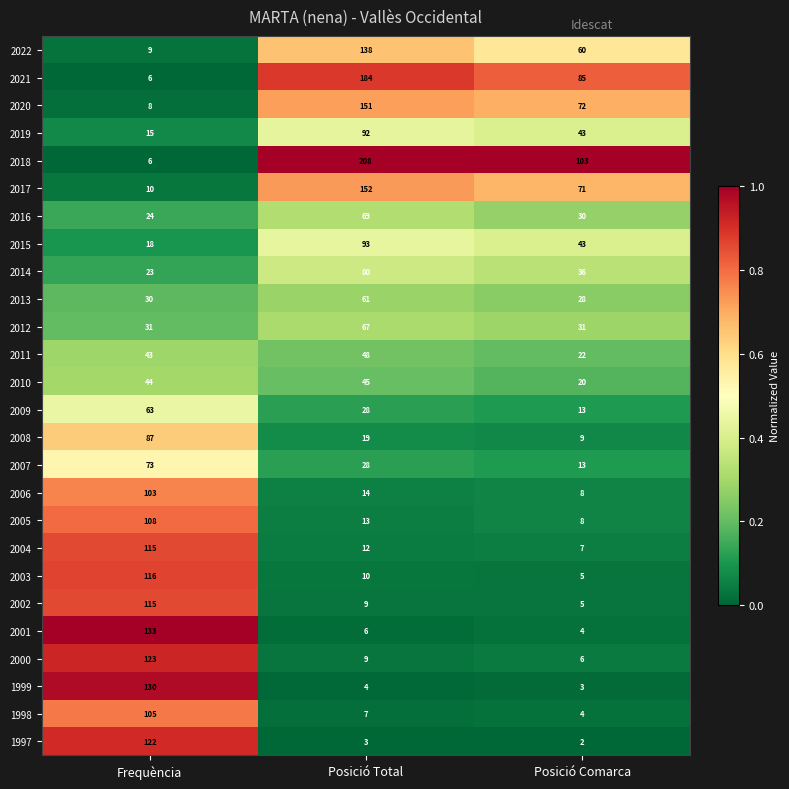

List the labels in order of 2001 value, smallest first.

Posició Comarca, Posició Total, Frequència